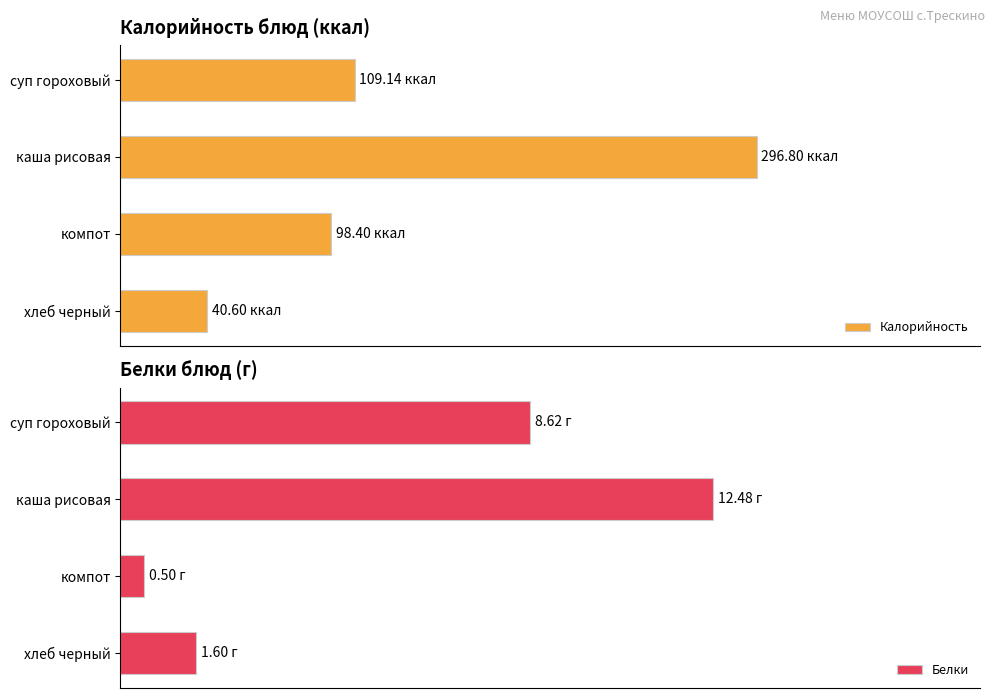

Reading right to left, extract all data points from this chart.

Калорийность: 40.6	98.4	296.8	109.1
Белки: 1.6	0.5	12.5	8.6